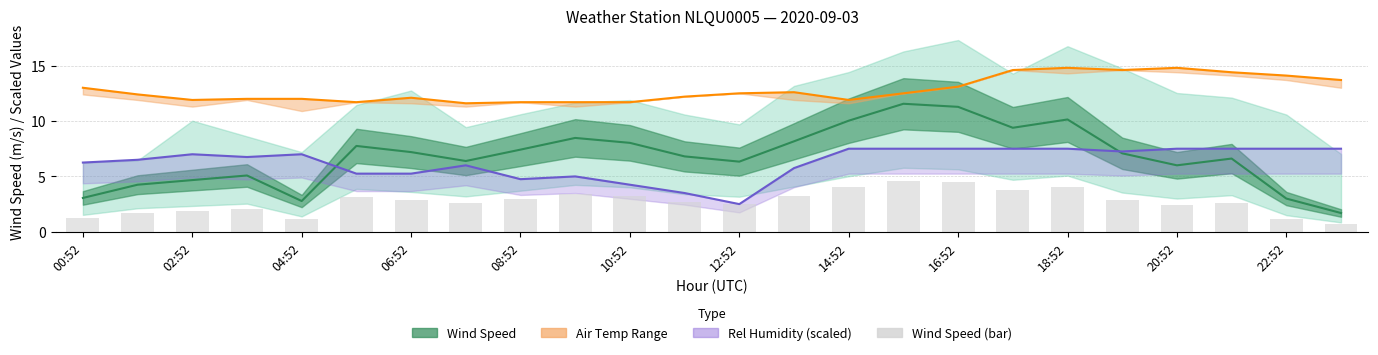

Which series has the widest spread of values?

Wind Speed (center)